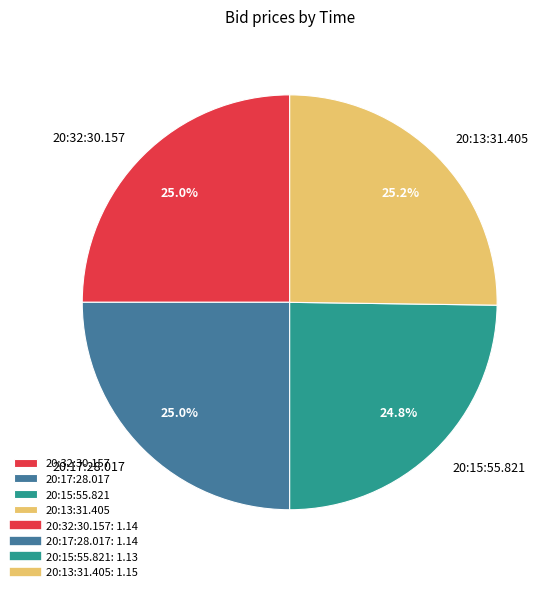

Is it true that 20:32:30.157 is 16% of the pie?

False